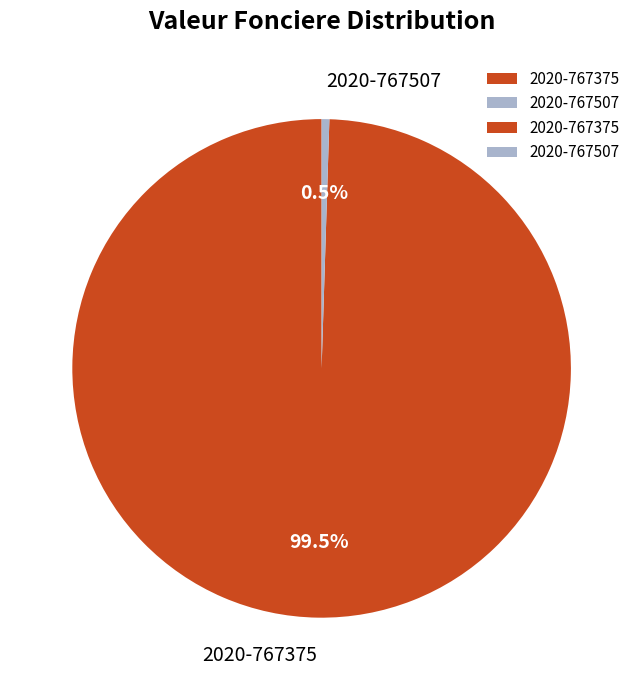

Approximately how many times larger is the value at 2020-767375 compared to 2020-767507?

200.0